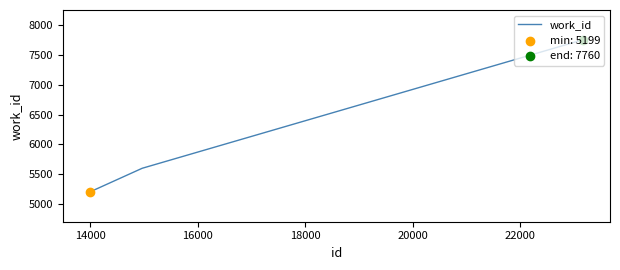

What is the difference between the second highest and minimum values?

399